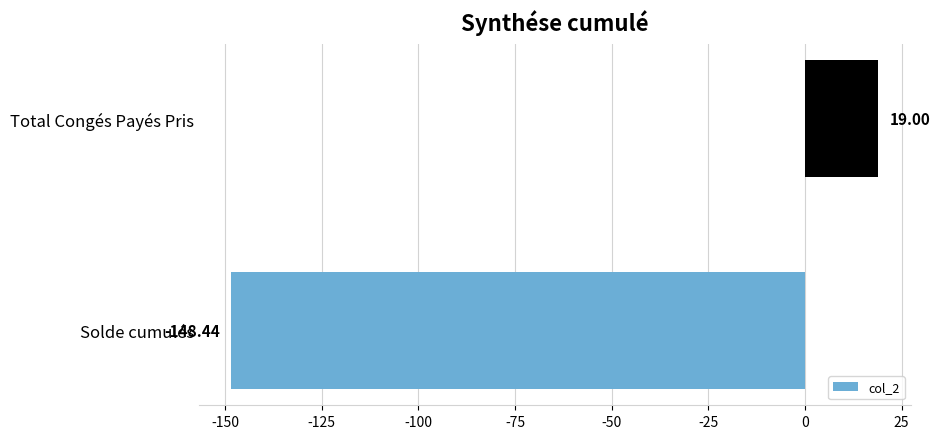

What is the maximum value shown in the chart?

19.0